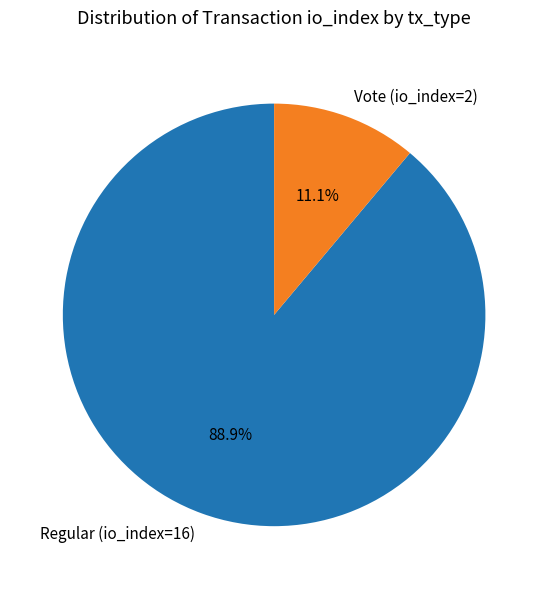

What percentage is the Regular (io_index=16) slice, to the nearest percent?

89%